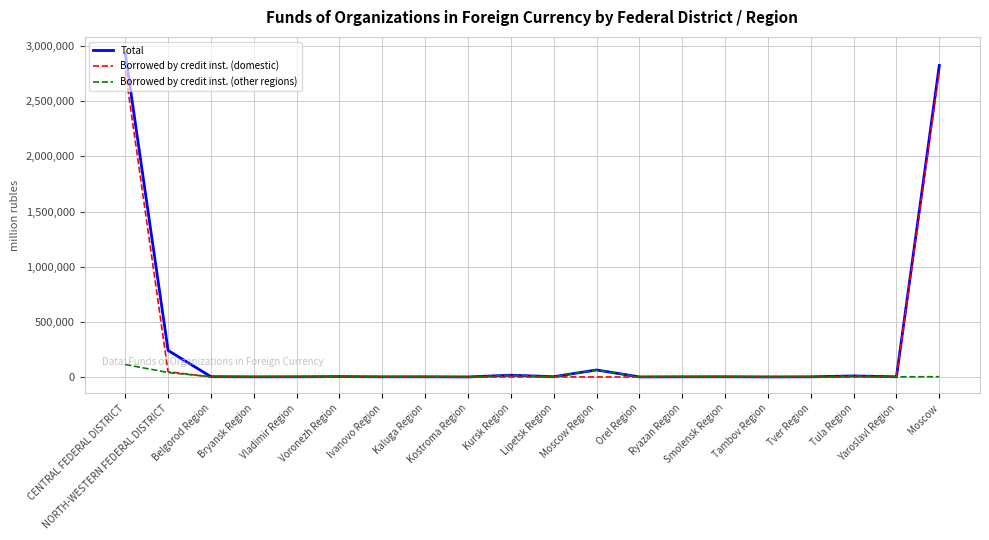

What is the difference between the maximum and second lowest values in the Borrowed by credit inst. (domestic) series?

2778218